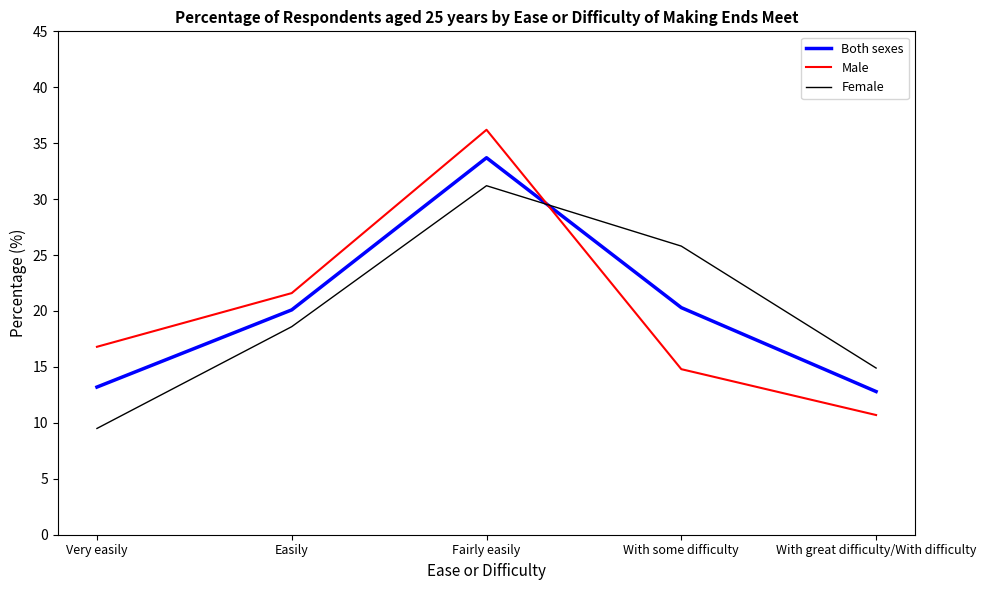

True or false: Both sexes and Male cross at least once.

True